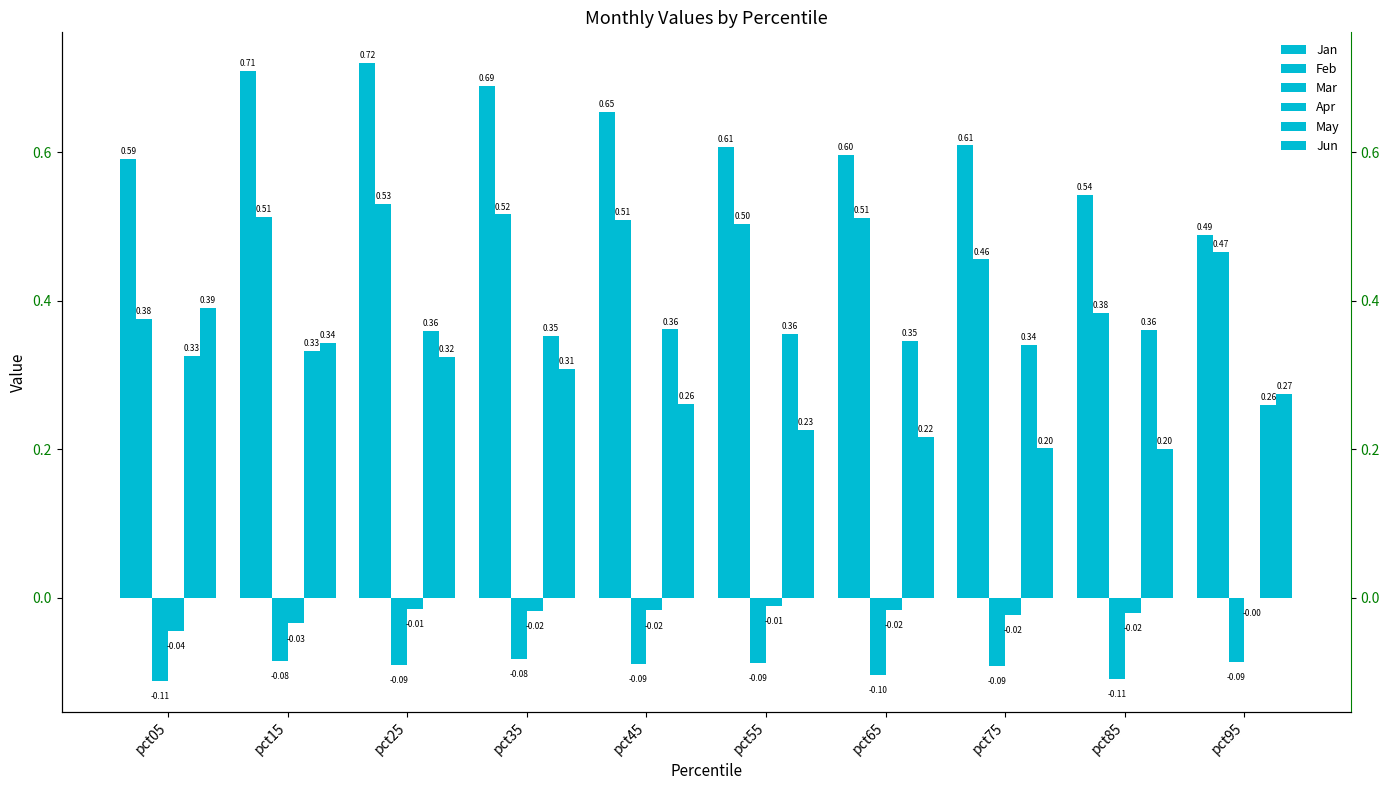

Is the value of Jan at pct25 greater than the value of Jun at pct55?

Yes